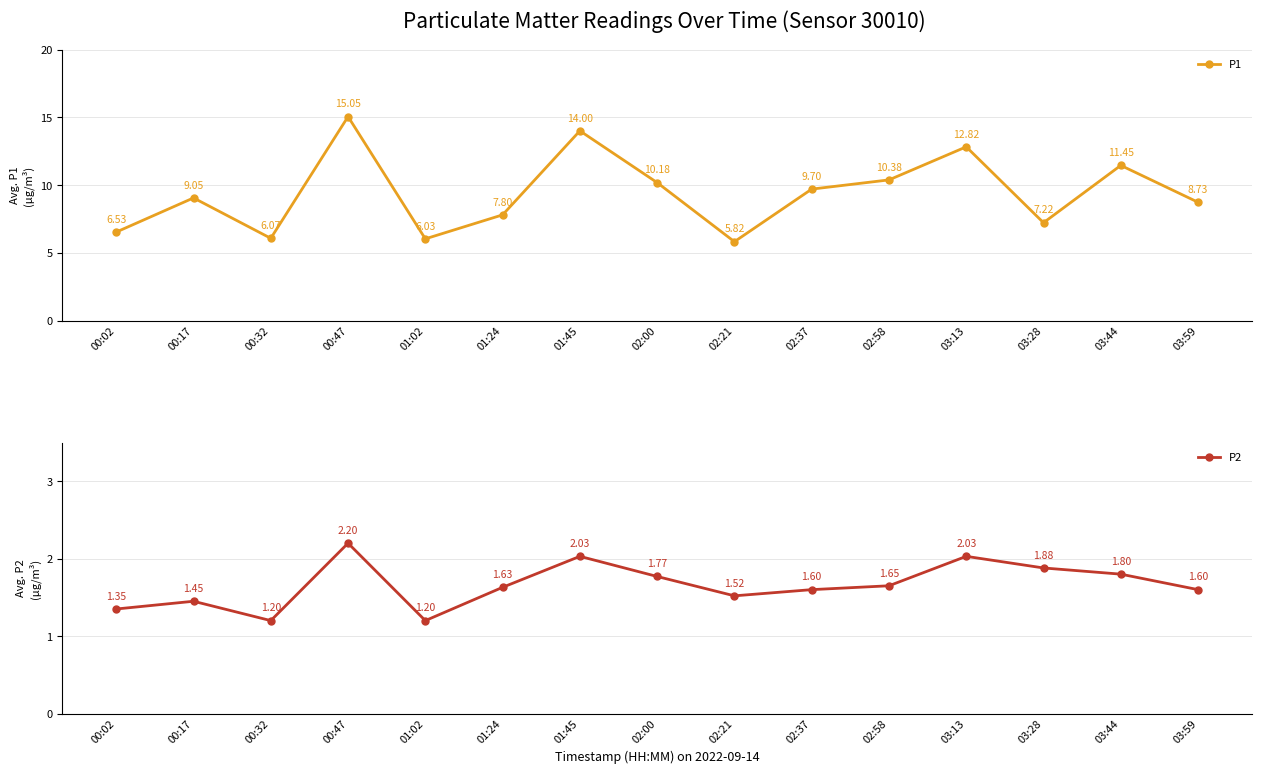

True or false: P2 and P1 intersect in this chart.

False